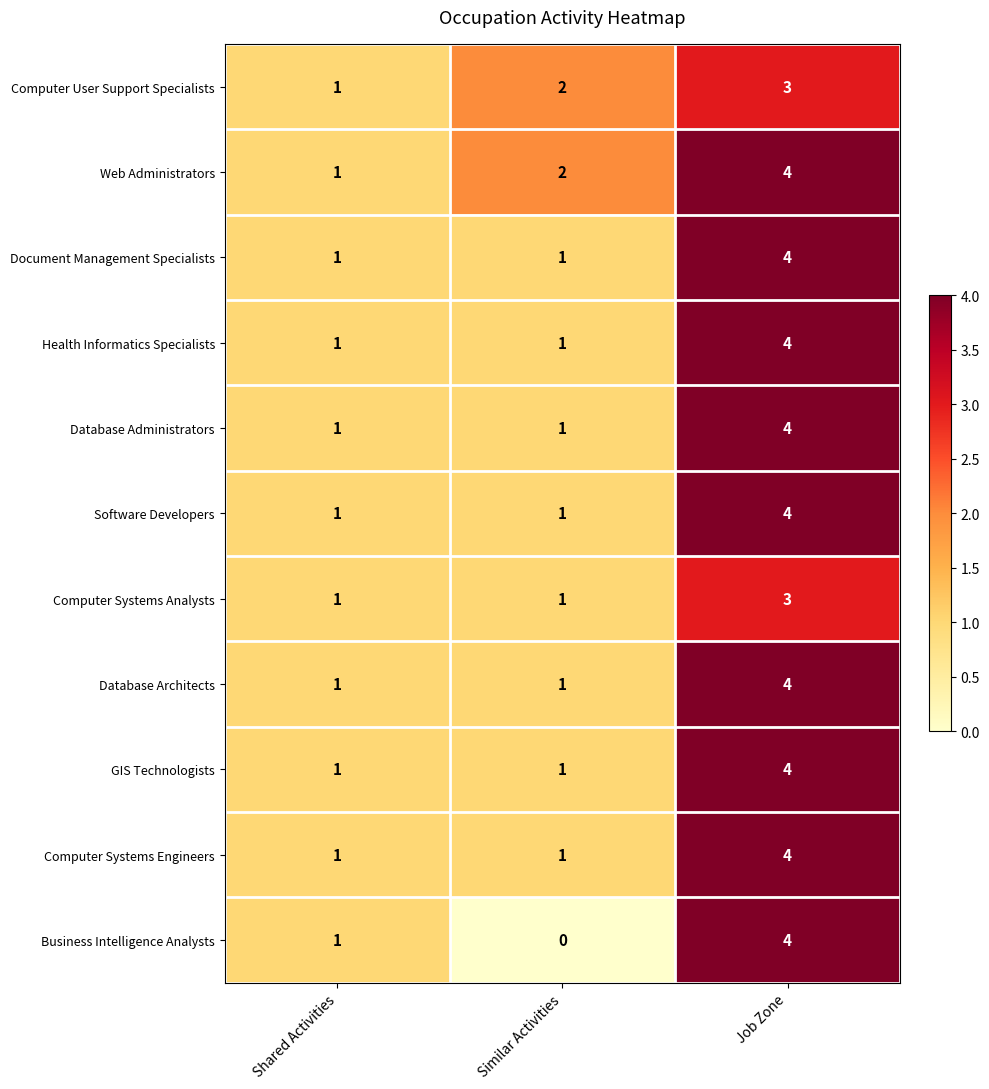

Which series has the largest range (max minus min)?

Business Intelligence Analysts